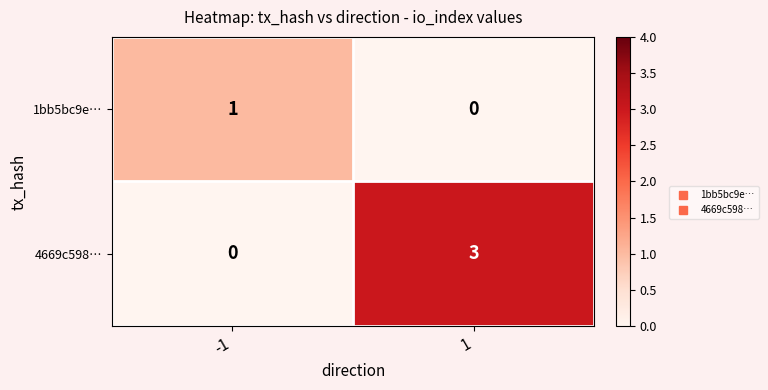

How many distinct data groups are displayed?

2